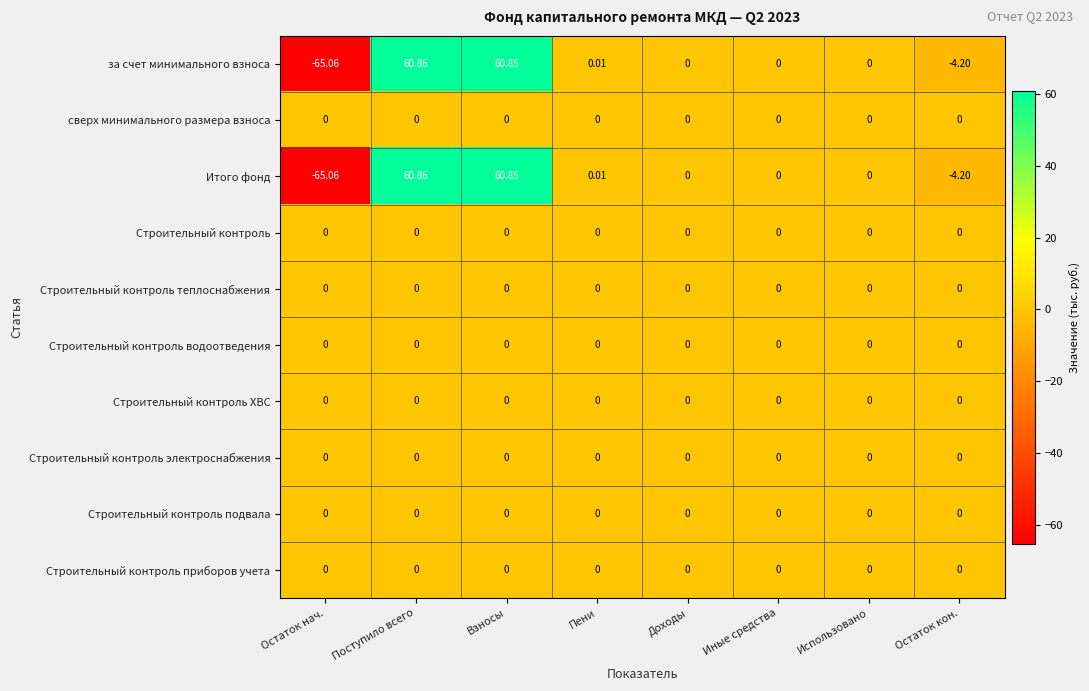

At which category does the chart reach its peak across all series?

Поступило всего